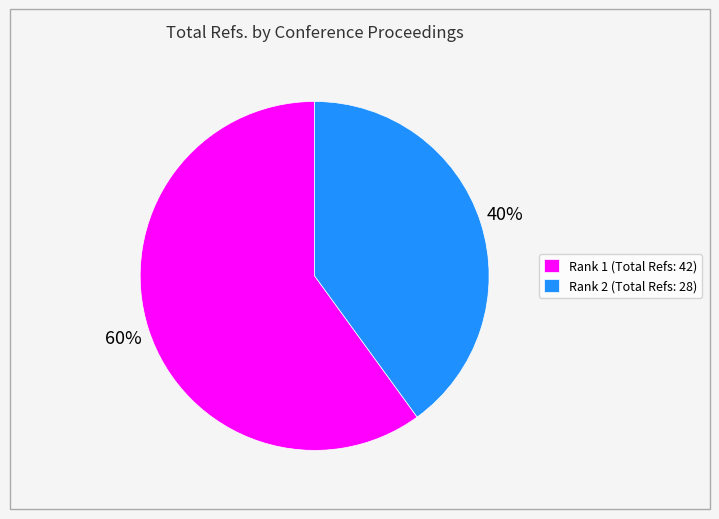

Rank the categories by value from highest to lowest.

Rank 1 (Total Refs: 42), Rank 2 (Total Refs: 28)